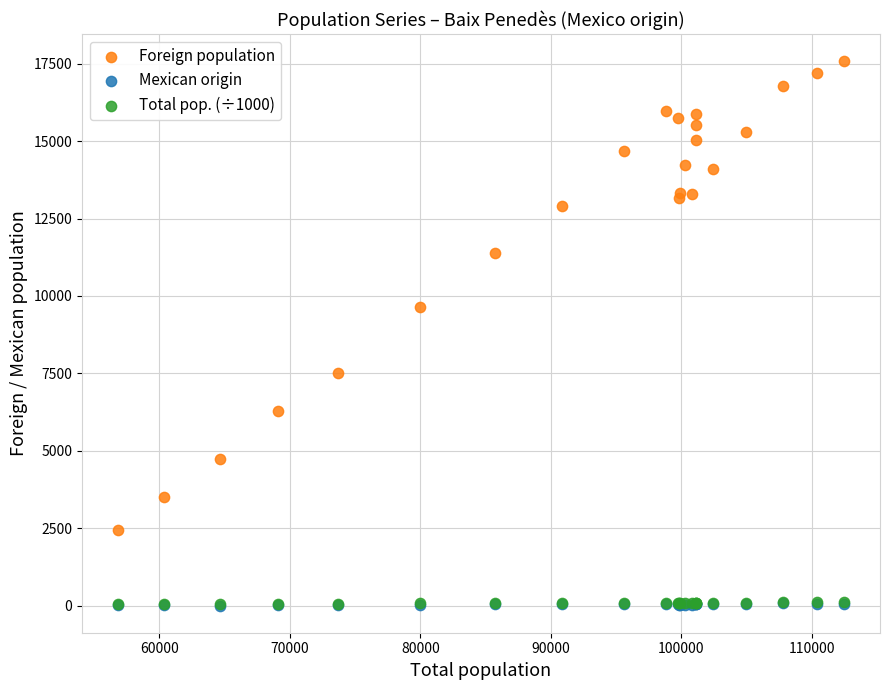

What are all the series names shown in the legend?

Foreign population, Mexican origin, Total pop. (÷1000)